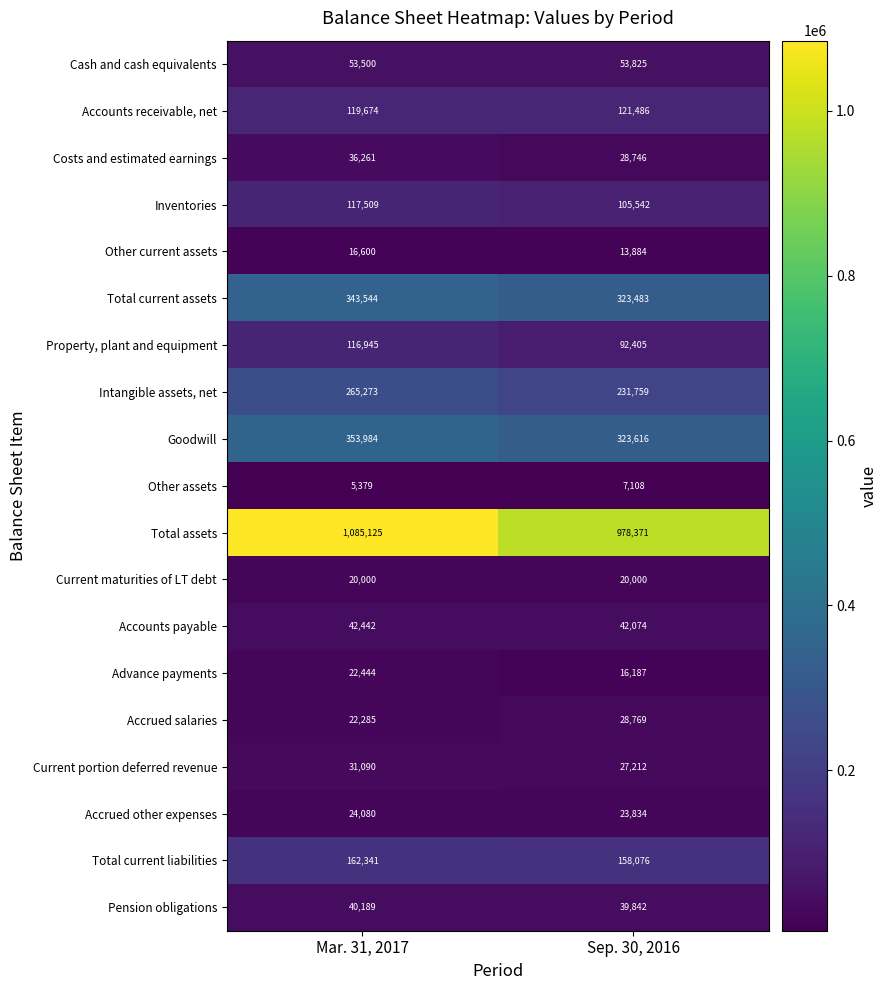

What is the difference between the maximum and minimum values in the Goodwill series?

30368